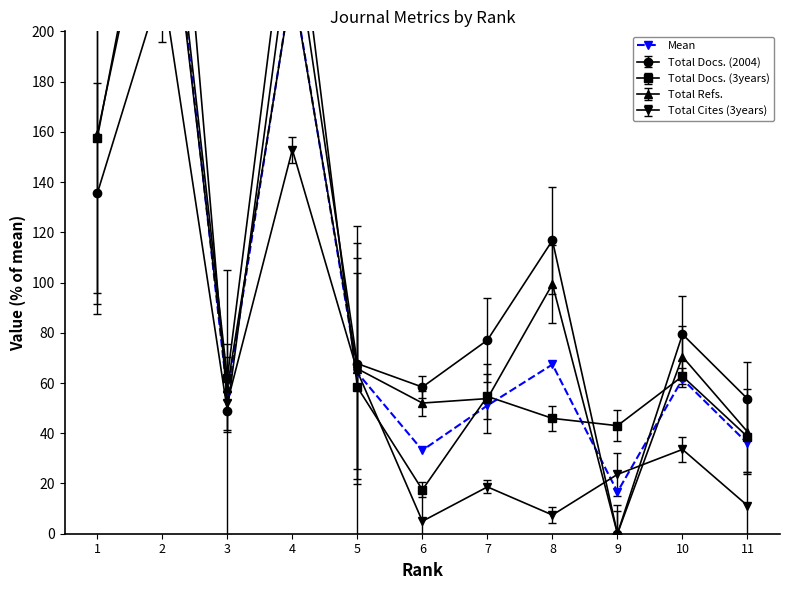

The value at 8 is 67.4. True or false?

True